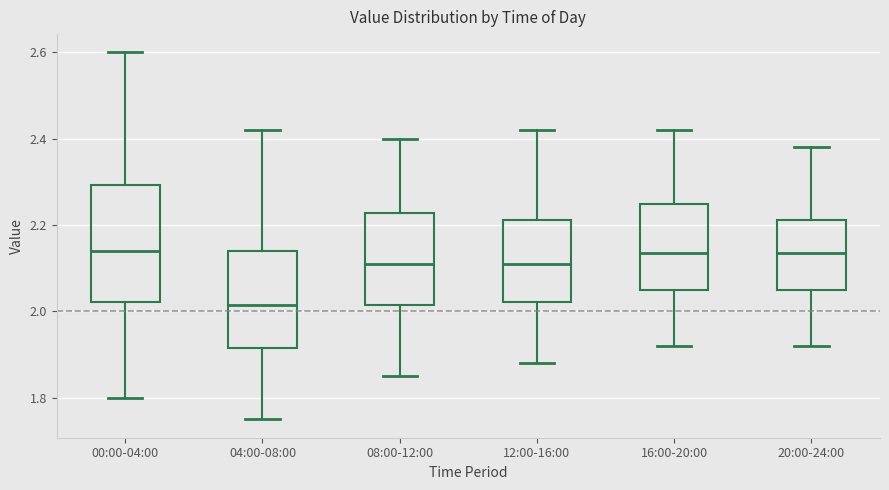

Reading left to right, read every box against the y-axis: the position of its median line, the range the box covers, and the ends of its whiskers. The values are not printed on the chart, so give them approximately, as read against the axis.

00:00-04:00: median 2.14, box 2.02 to 2.30, whiskers 1.80 to 2.60
04:00-08:00: median 2.02, box 1.92 to 2.14, whiskers 1.76 to 2.42
08:00-12:00: median 2.12, box 2.02 to 2.22, whiskers 1.86 to 2.40
12:00-16:00: median 2.12, box 2.02 to 2.22, whiskers 1.88 to 2.42
16:00-20:00: median 2.14, box 2.06 to 2.26, whiskers 1.92 to 2.42
20:00-24:00: median 2.14, box 2.06 to 2.22, whiskers 1.92 to 2.38